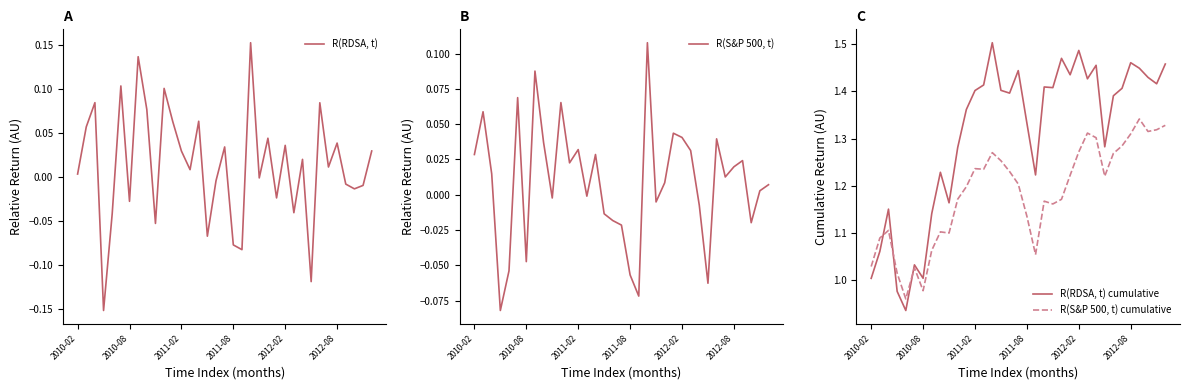

True or false: R(RDSA, t) has more than 1 points higher than both neighbors.

True